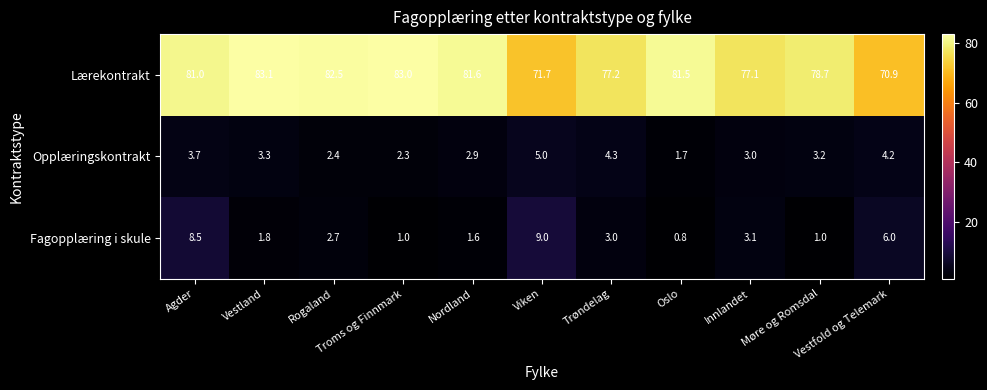

What is the smallest value displayed?

0.8